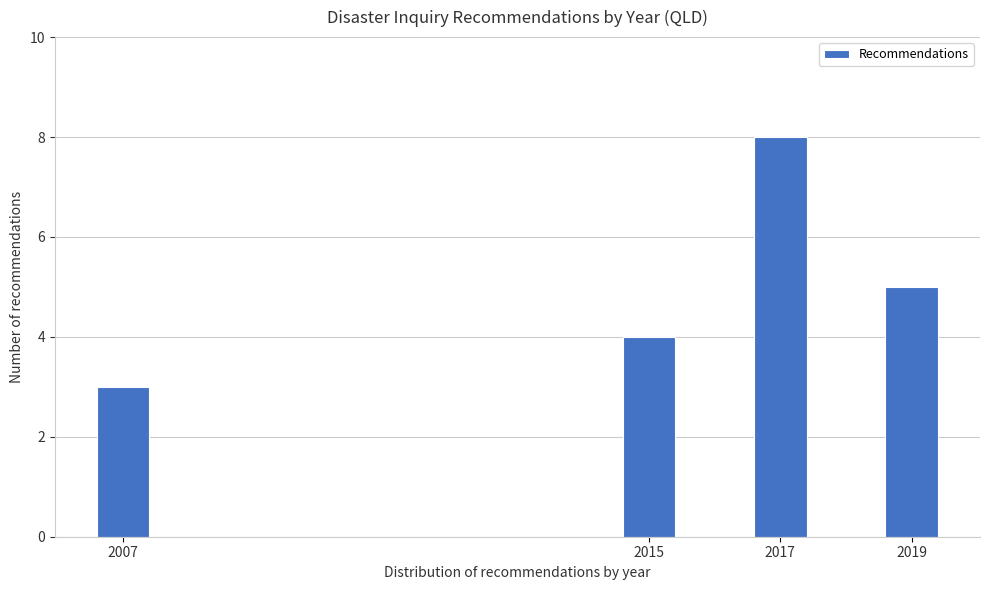

Reading right to left, extract all data points from this chart.

2019=5	2017=8	2015=4	2007=3